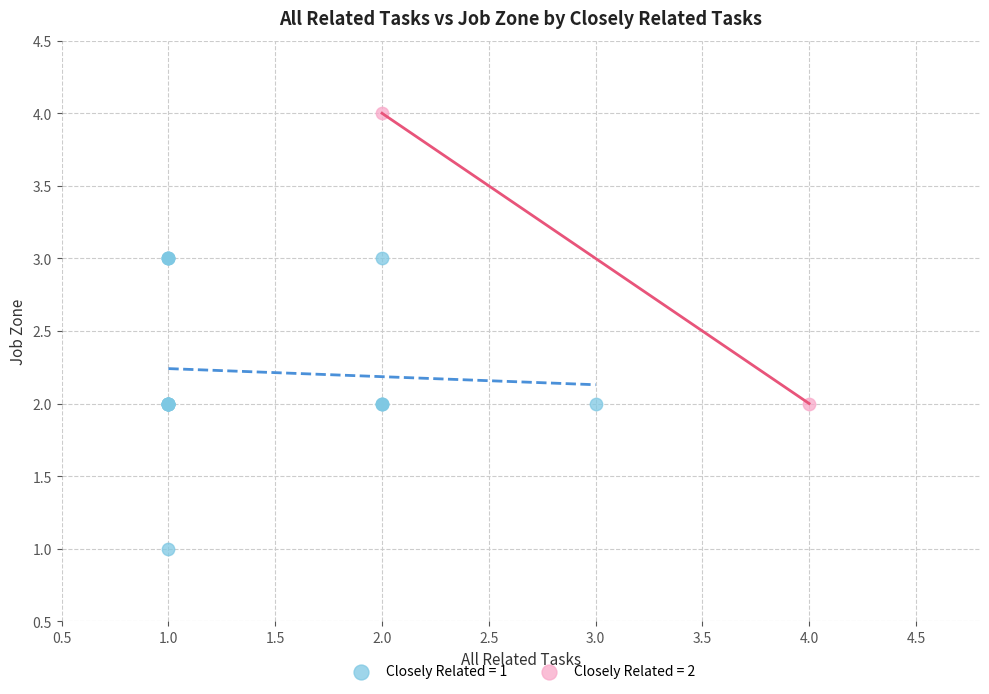

What are all the series names shown in the legend?

Closely Related = 1, Closely Related = 2